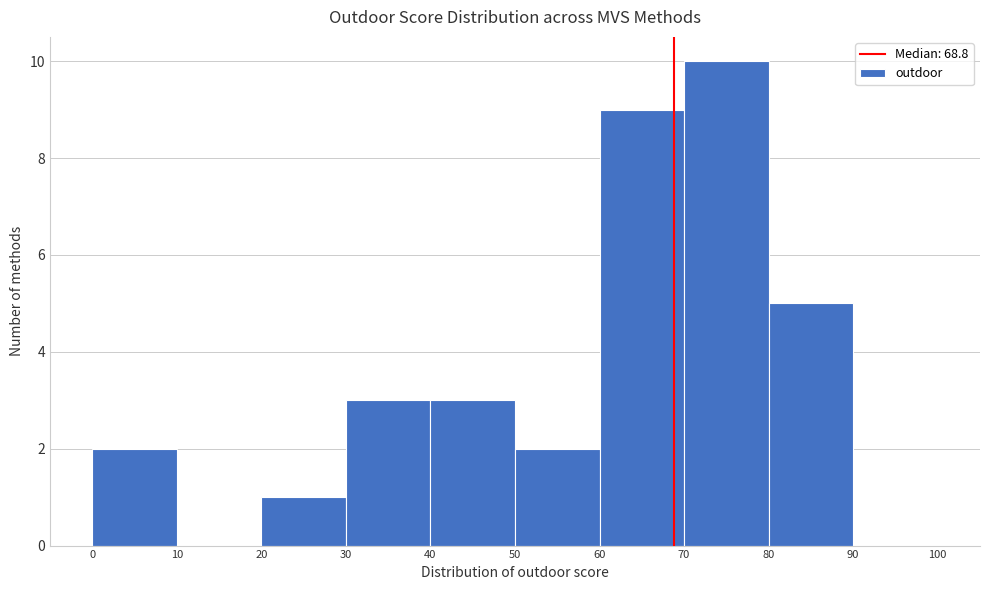

What is the height of the bar covering 20 to 30 on the x-axis? The values are not printed on the chart, so give them approximately, as read against the axis.

1